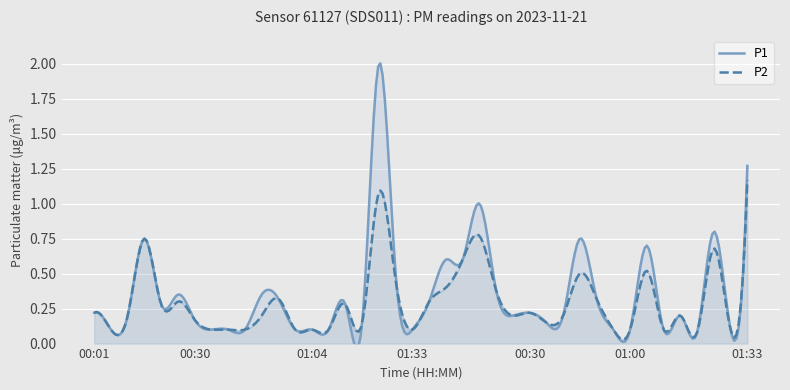

What is the highest value of the P2 series?

1.2